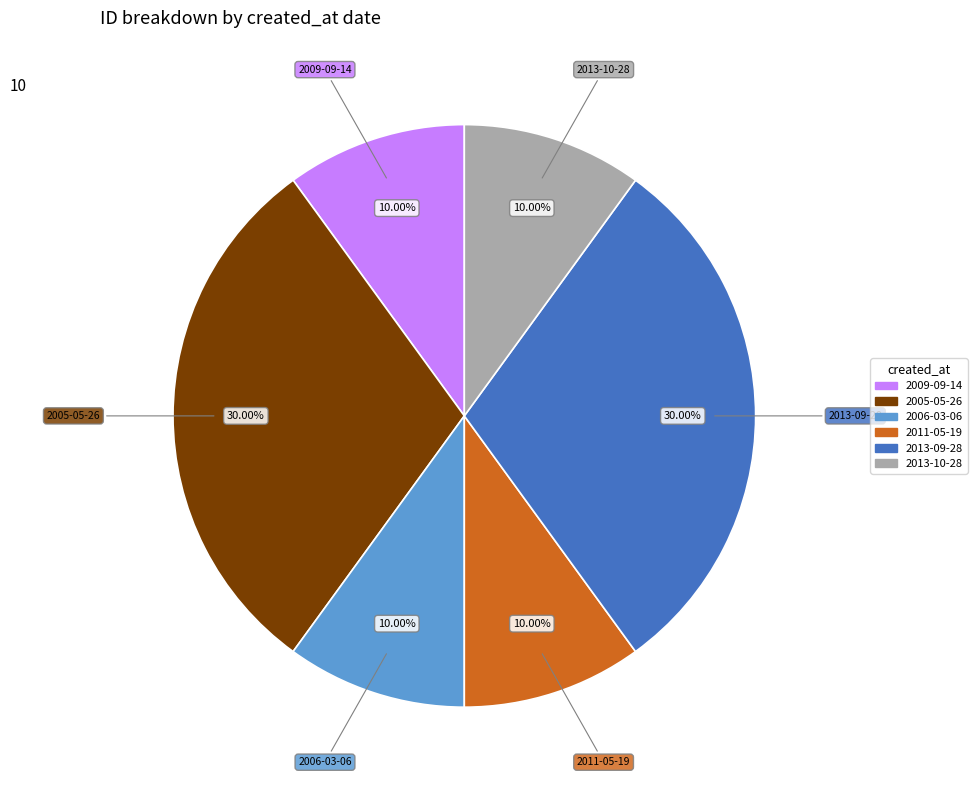

Is there a majority slice in this chart?

No